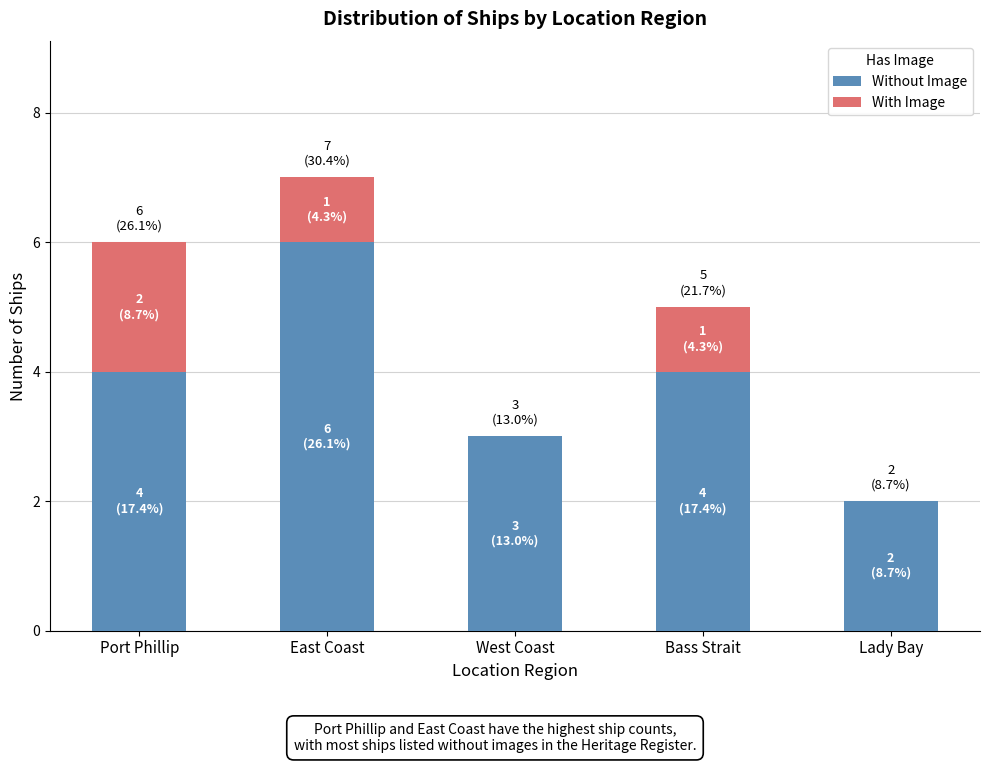

What is the sum of all Without Image values?

19